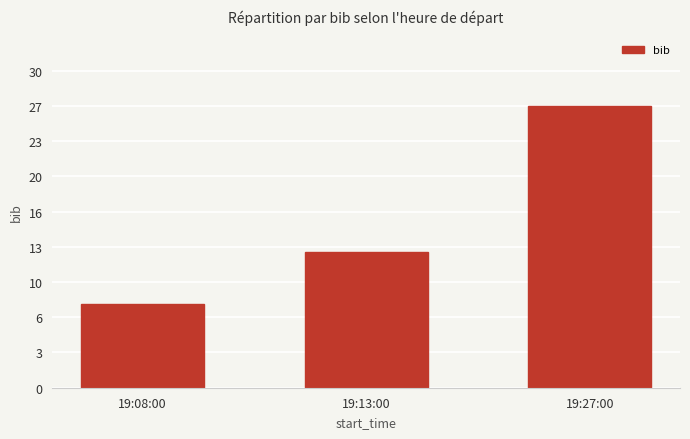

Does the chart contain any negative values?

No